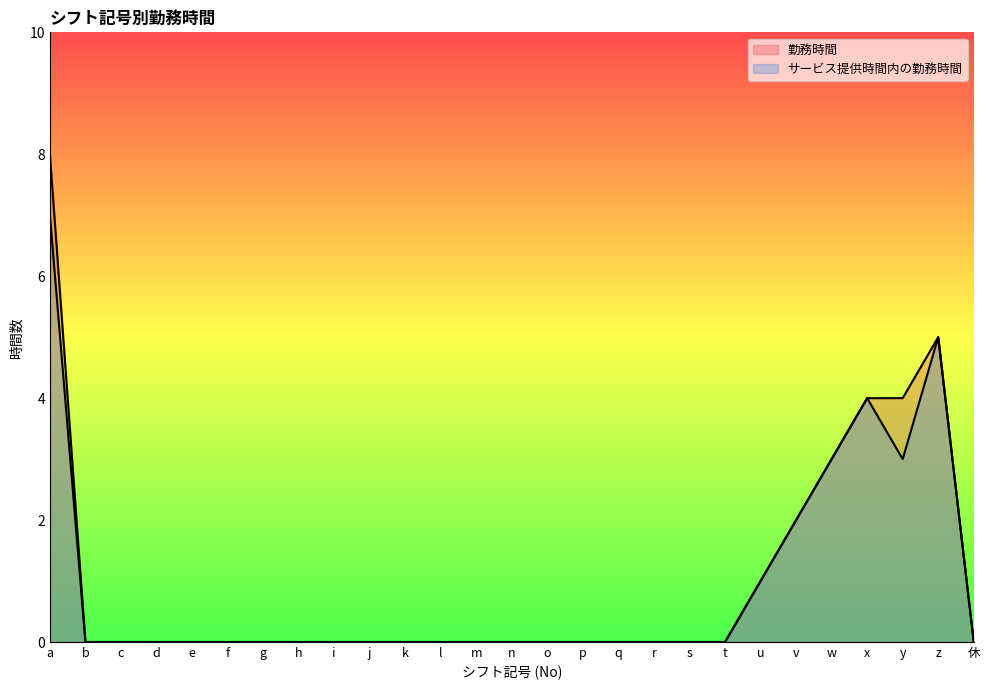

True or false: サービス提供時間内の勤務時間 and 勤務時間 cross at least once.

False